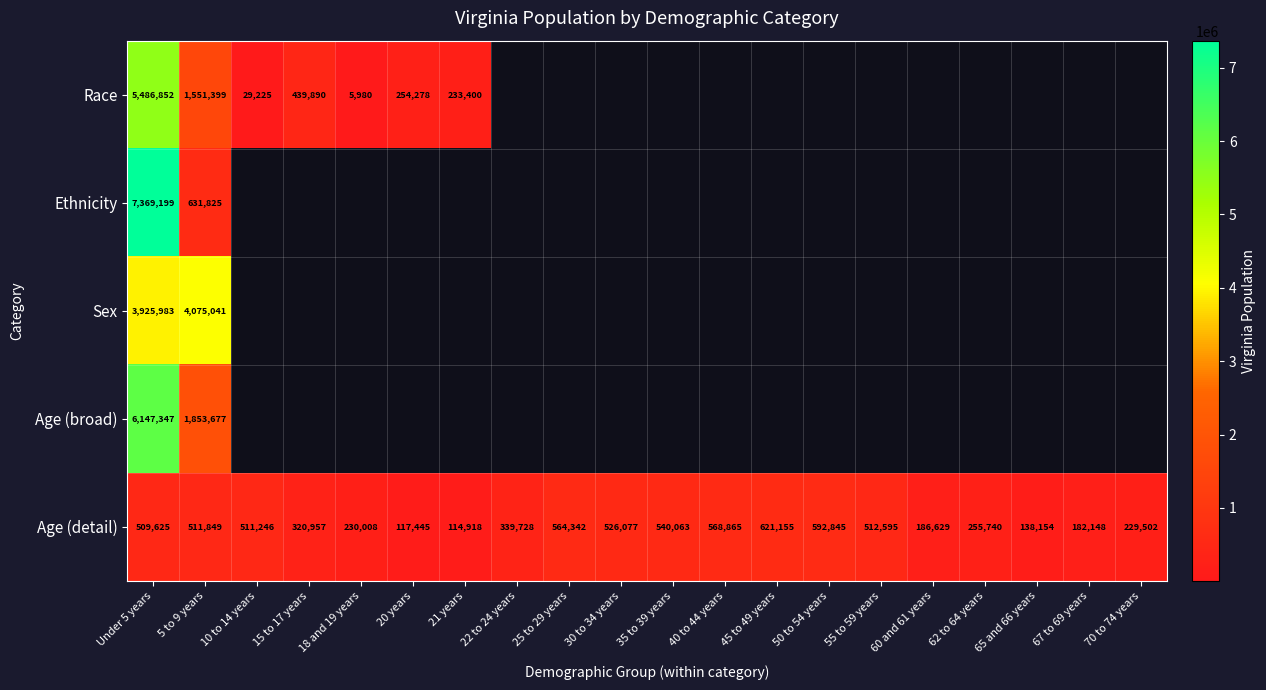

At Under 5 years, list the series in order from largest to smallest.

Ethnicity, Age (broad), Race, Sex, Age (detail)